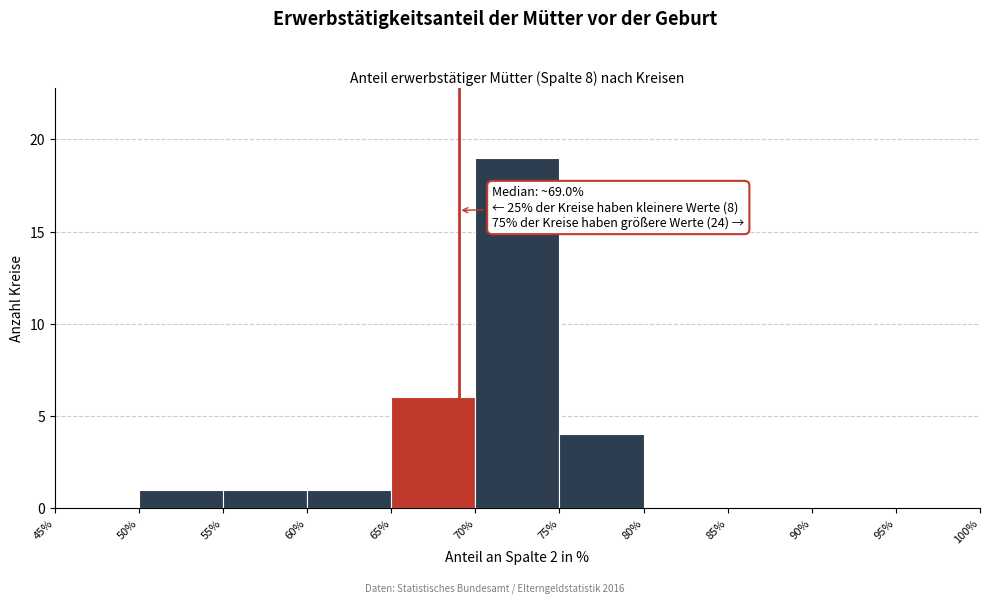

Which range on the x-axis has the tallest bar?

70% to 75%